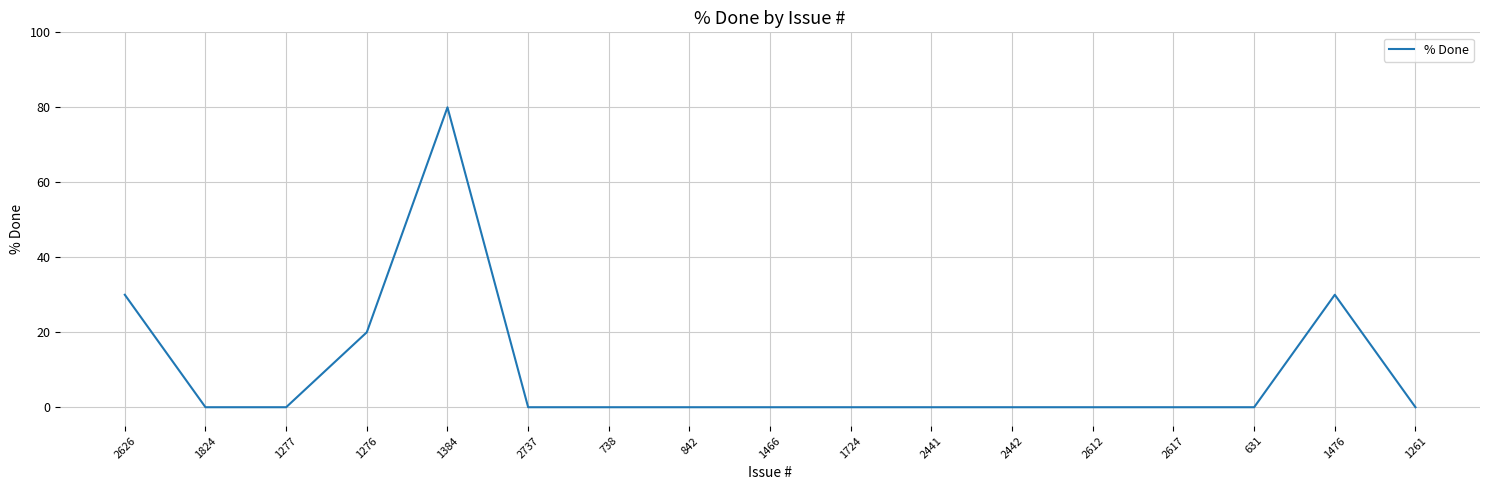

What position from the left is 842?

8